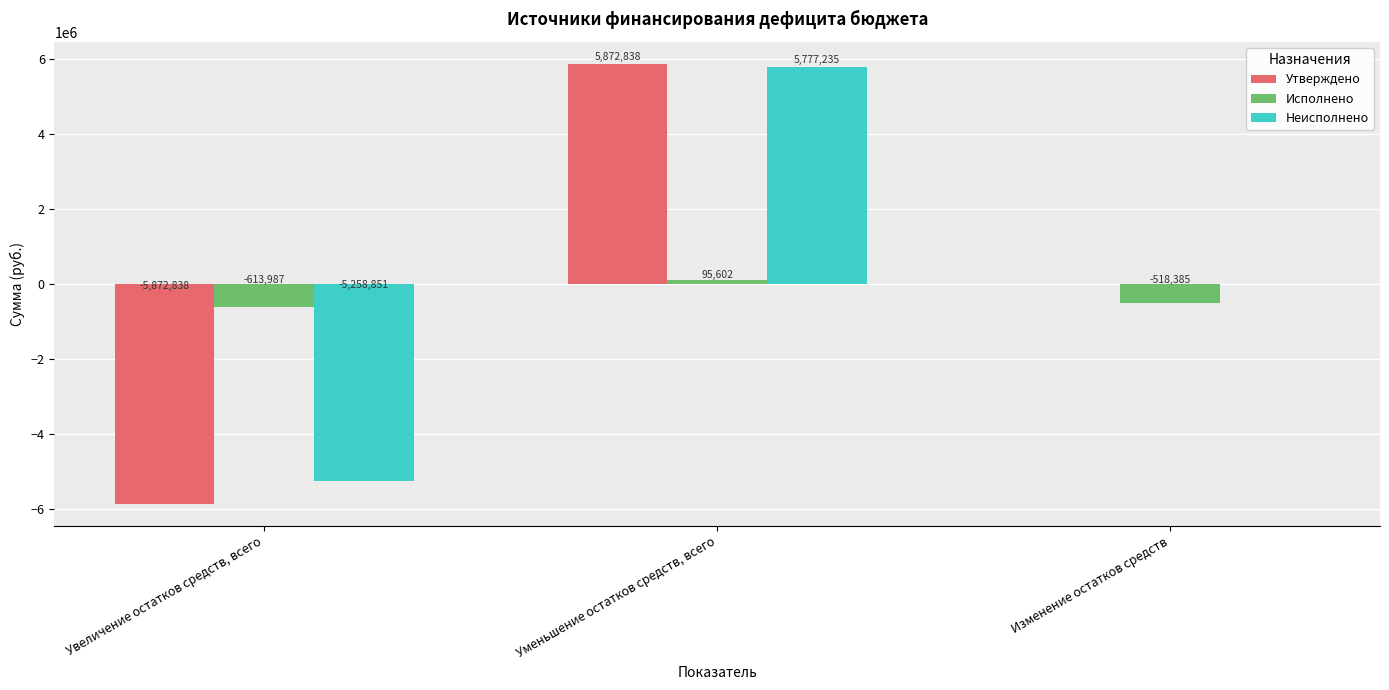

At which label does Исполнено reach its peak?

Уменьшение остатков средств, всего